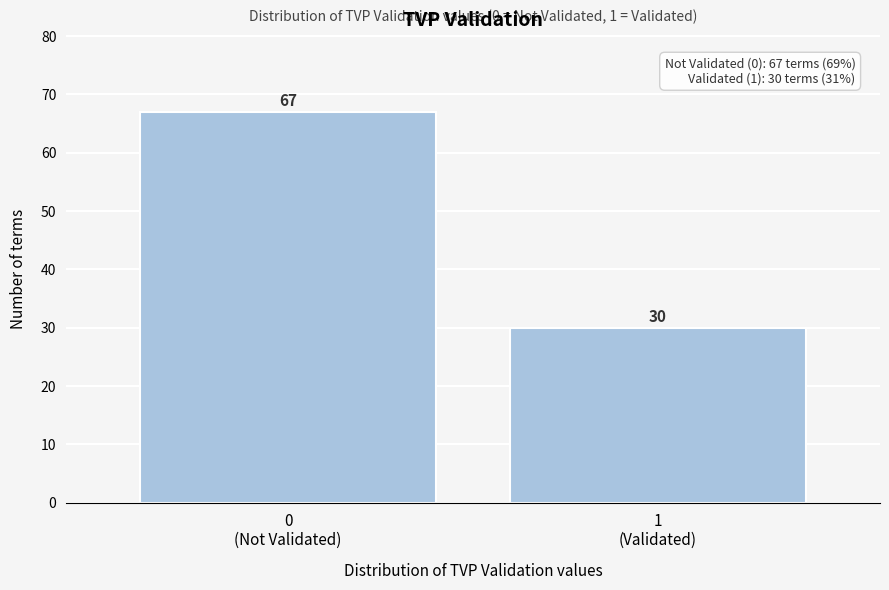

Reading left to right, transcribe all the data shown in this chart.

67	30